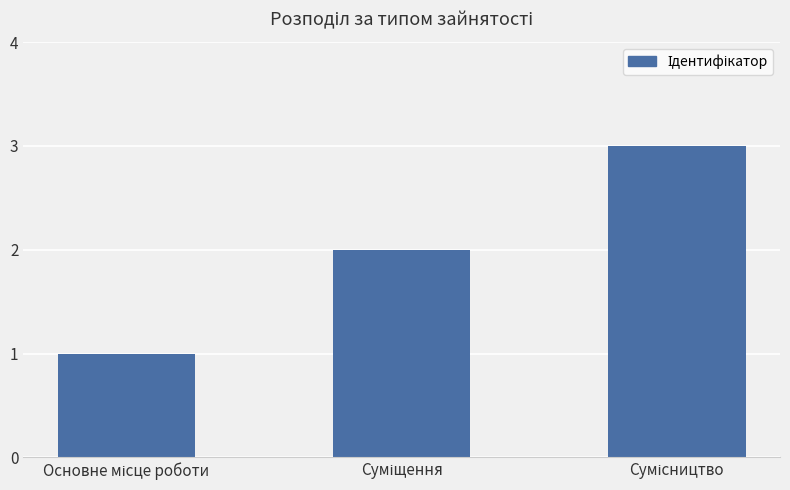

What is the sum of all values?

6